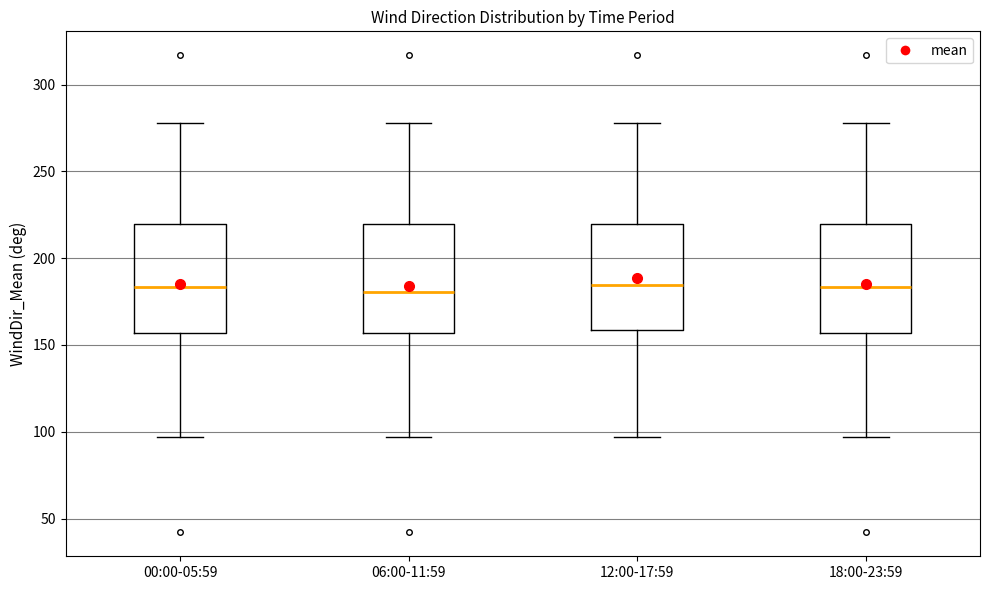

Reading left to right, transcribe this box plot: for each box, give where its median line is, the range the box spans, and where its two whiskers end, as read against the y-axis. The values are not printed on the chart, so give them approximately, as read against the axis.

00:00-05:59: median 185, box 155 to 220, whiskers 95 to 280
06:00-11:59: median 180, box 155 to 220, whiskers 95 to 280
12:00-17:59: median 185, box 160 to 220, whiskers 95 to 280
18:00-23:59: median 185, box 155 to 220, whiskers 95 to 280